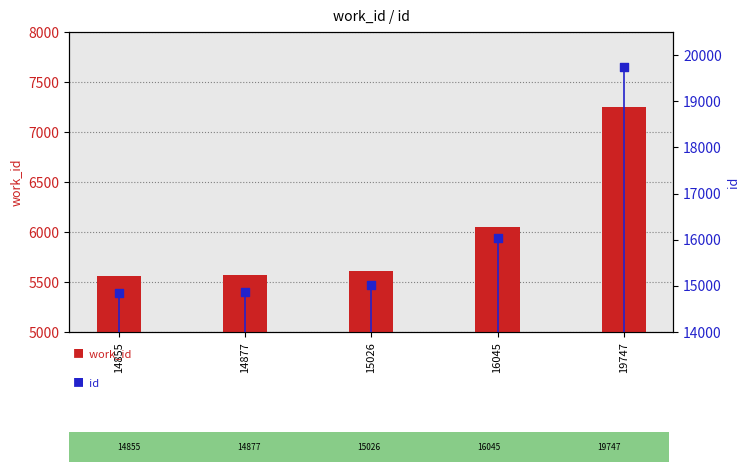

Which series reaches the maximum Y coordinate?

id